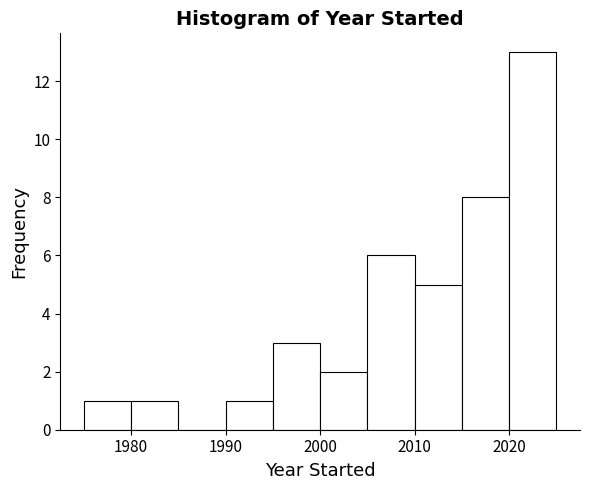

Reading left to right, list every bar in this chart as the range it spans on the x-axis followed by its height. The values are not printed on the chart, so give them approximately, as read against the axis.

1975 to 1980: 1
1980 to 1985: 1
1985 to 1990: 0
1990 to 1995: 1
1995 to 2000: 3
2000 to 2005: 2
2005 to 2010: 6
2010 to 2015: 5
2015 to 2020: 8
2020 to 2025: 13